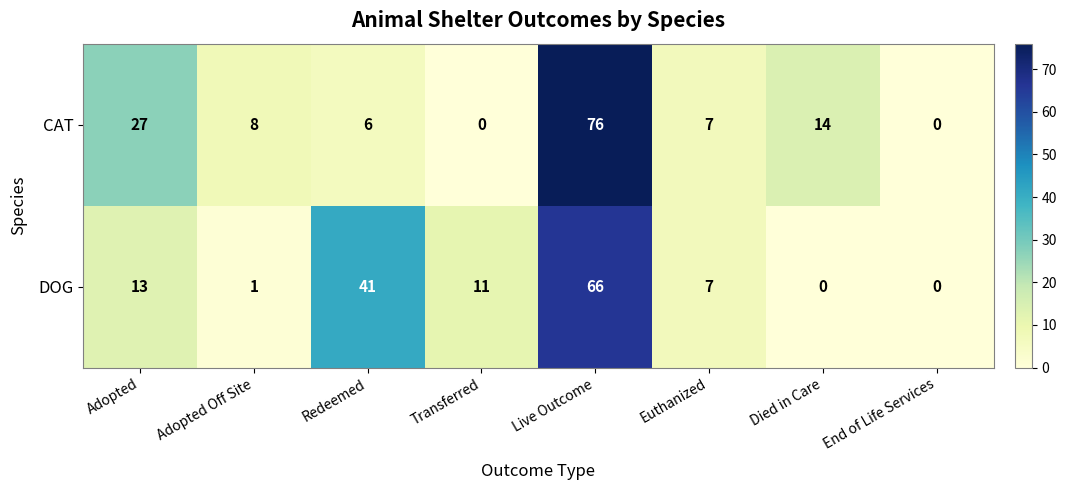

List the series in order of their peak value, highest first.

CAT, DOG